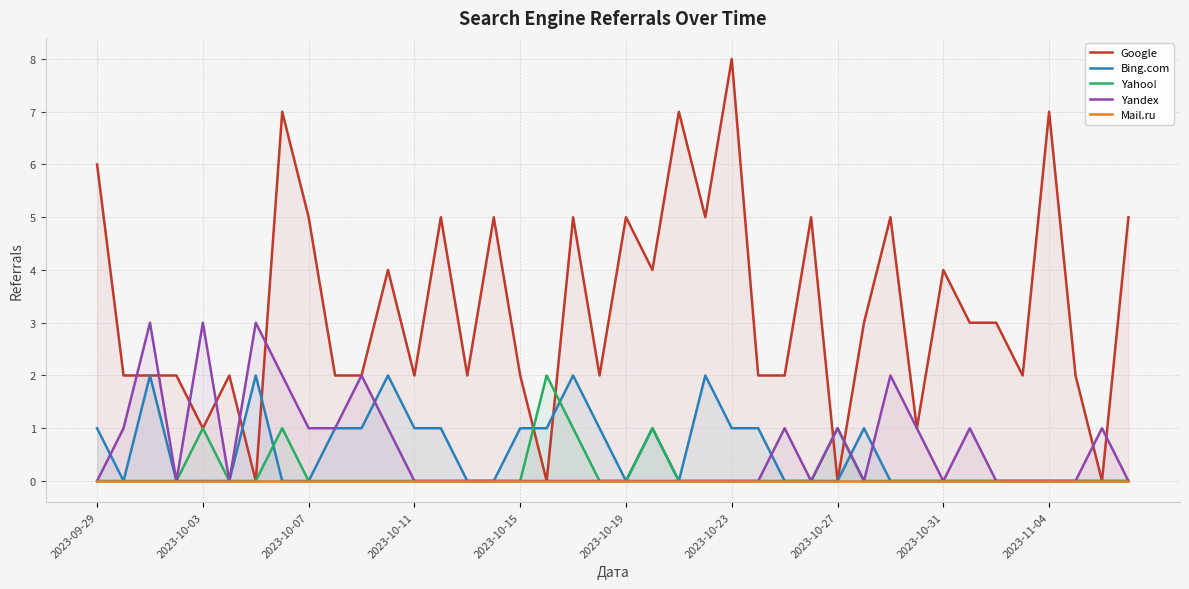

Between 14 and 2023-09-29, which is larger?

2023-09-29